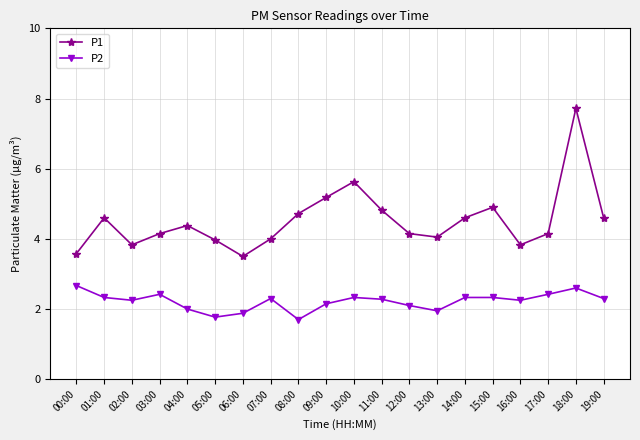

What is the label of the 15th point from the right?

05:00